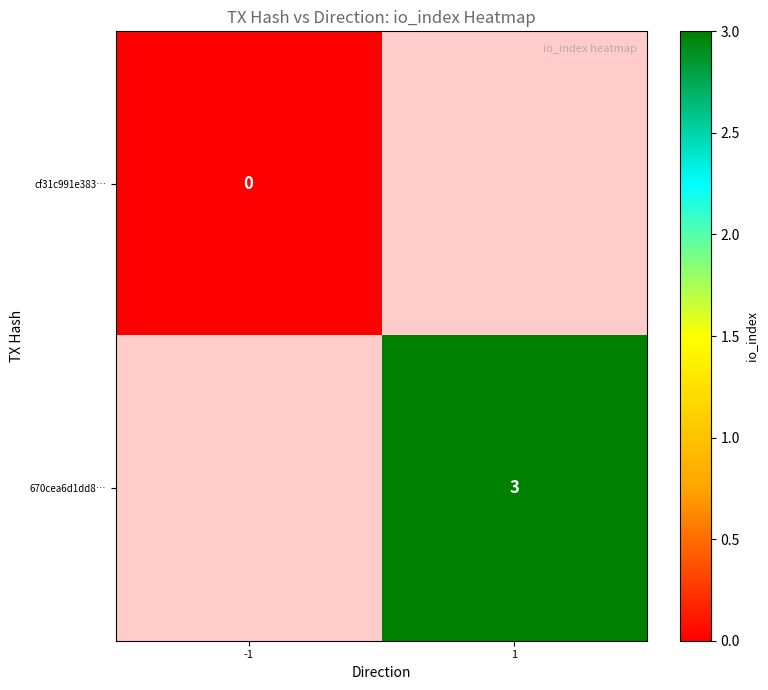

How many data points does each series have?

2